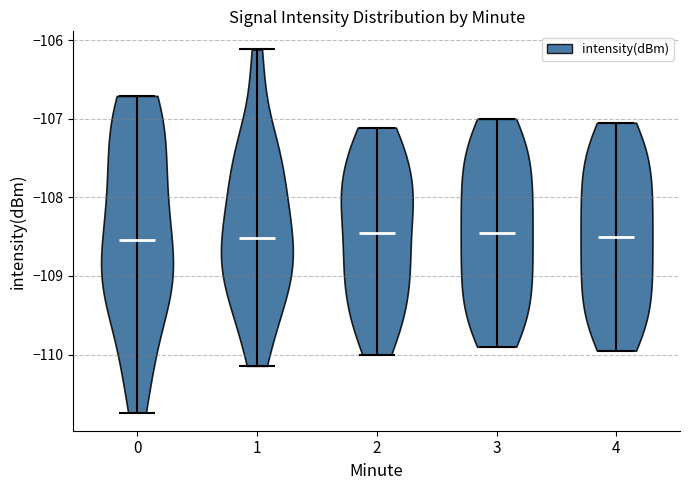

Reading left to right, read every violin against the y-axis: where its median line is, and the lowest and highest points it reaches. The values are not printed on the chart, so give them approximately, as read against the axis.

0: median line -108.5, lowest point -110.7, highest point -106.7
1: median line -108.5, lowest point -110.1, highest point -106.1
2: median line -108.5, lowest point -110.0, highest point -107.1
3: median line -108.4, lowest point -109.9, highest point -107.0
4: median line -108.5, lowest point -109.9, highest point -107.0